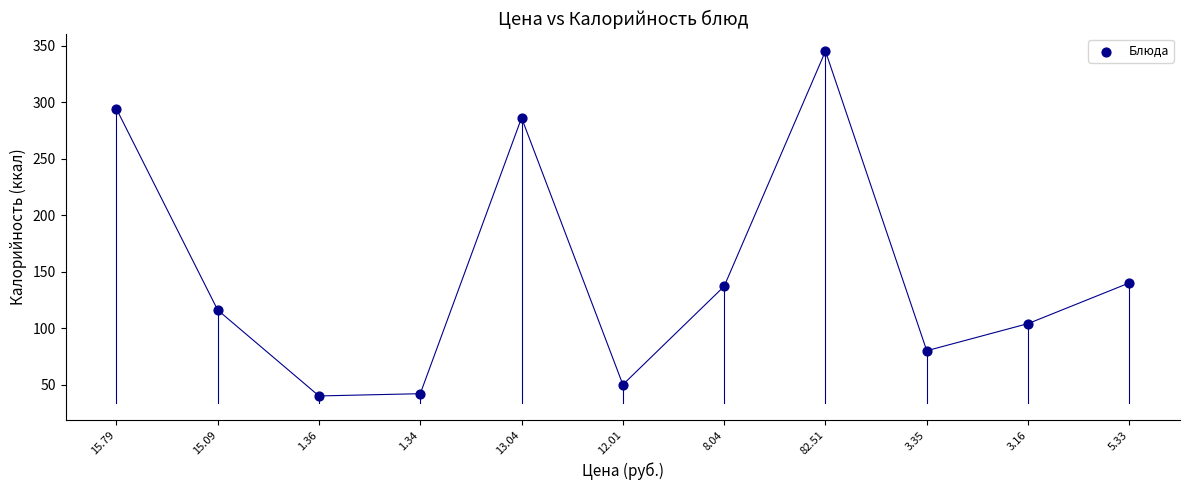

What is the average Y value?

149